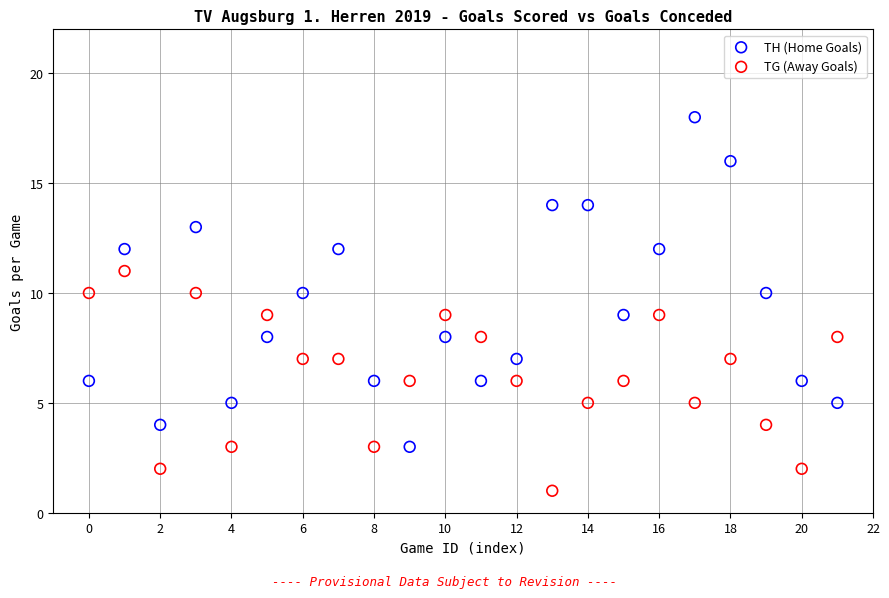

Which series contains the highest Y value?

TH (Home Goals)